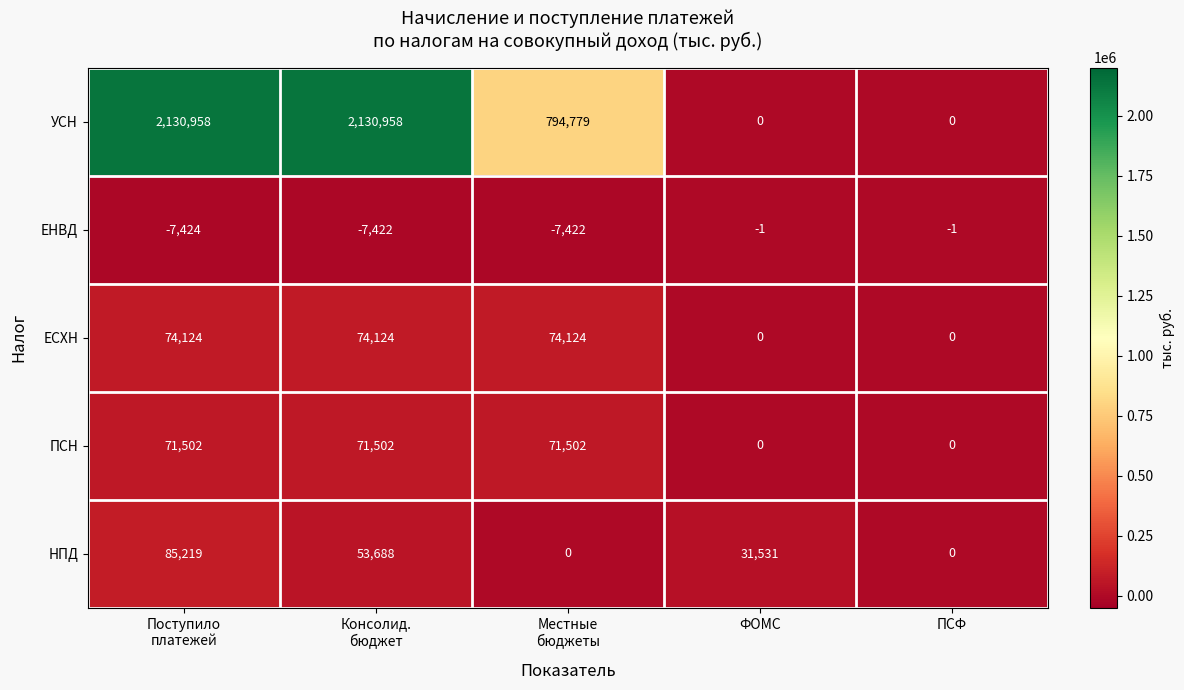

What is the sum of all НПД values?

170438